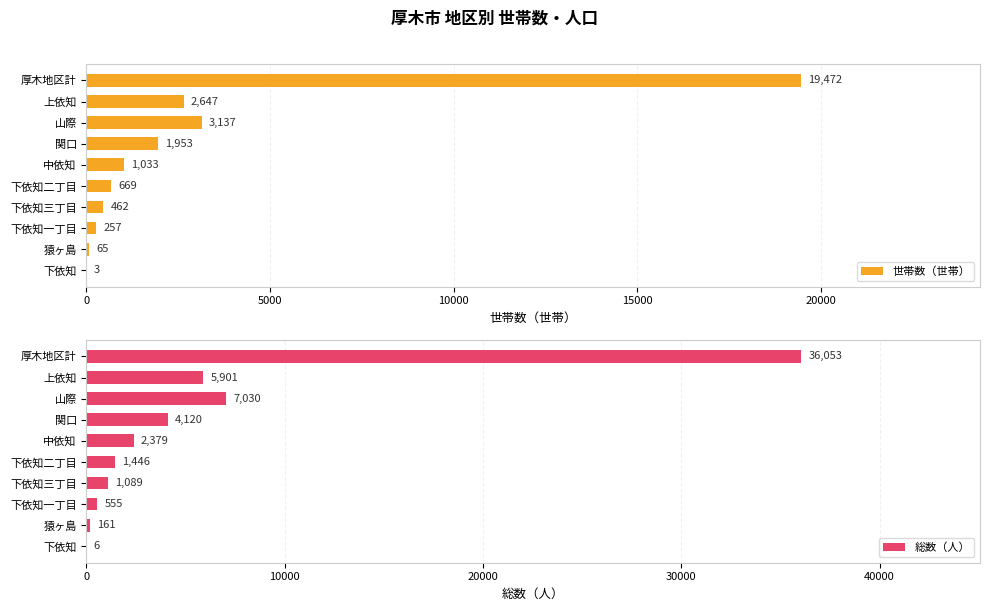

What is the maximum value for 総数（人）?

36053